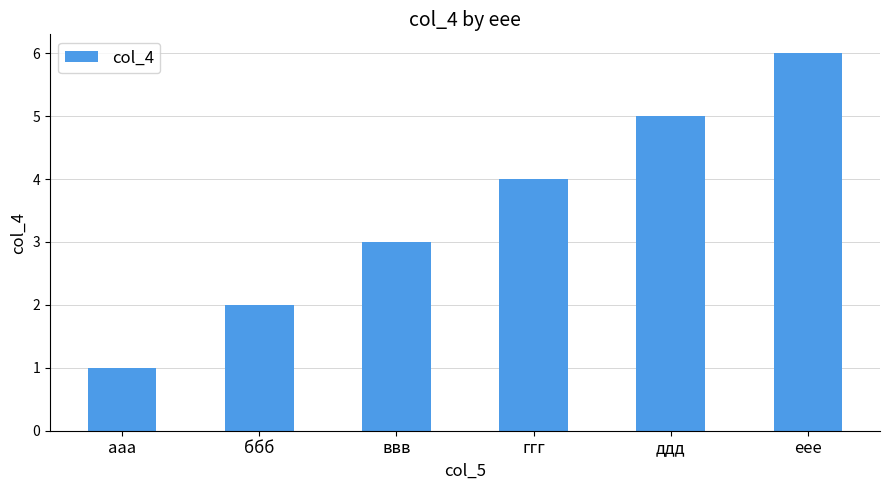

What is the difference between the values at еее and ввв?

3